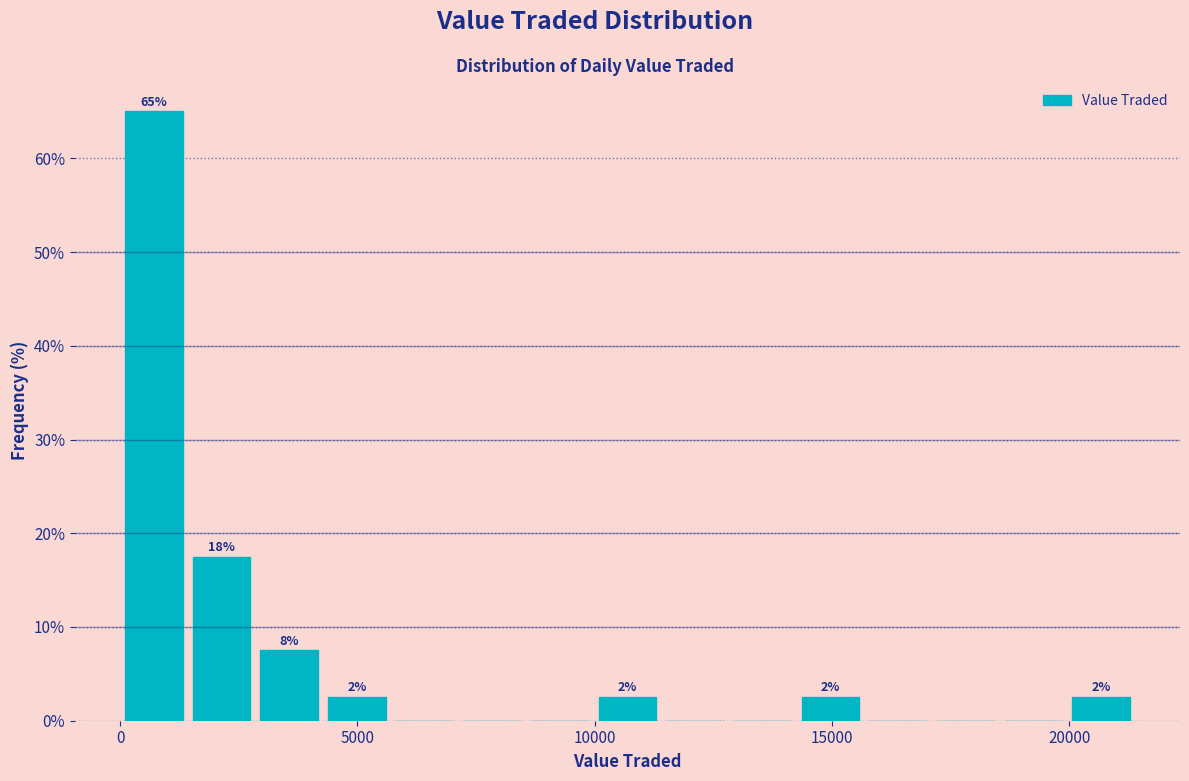

Read against the x-axis, roughly where is the centre of the tallest bar?

500